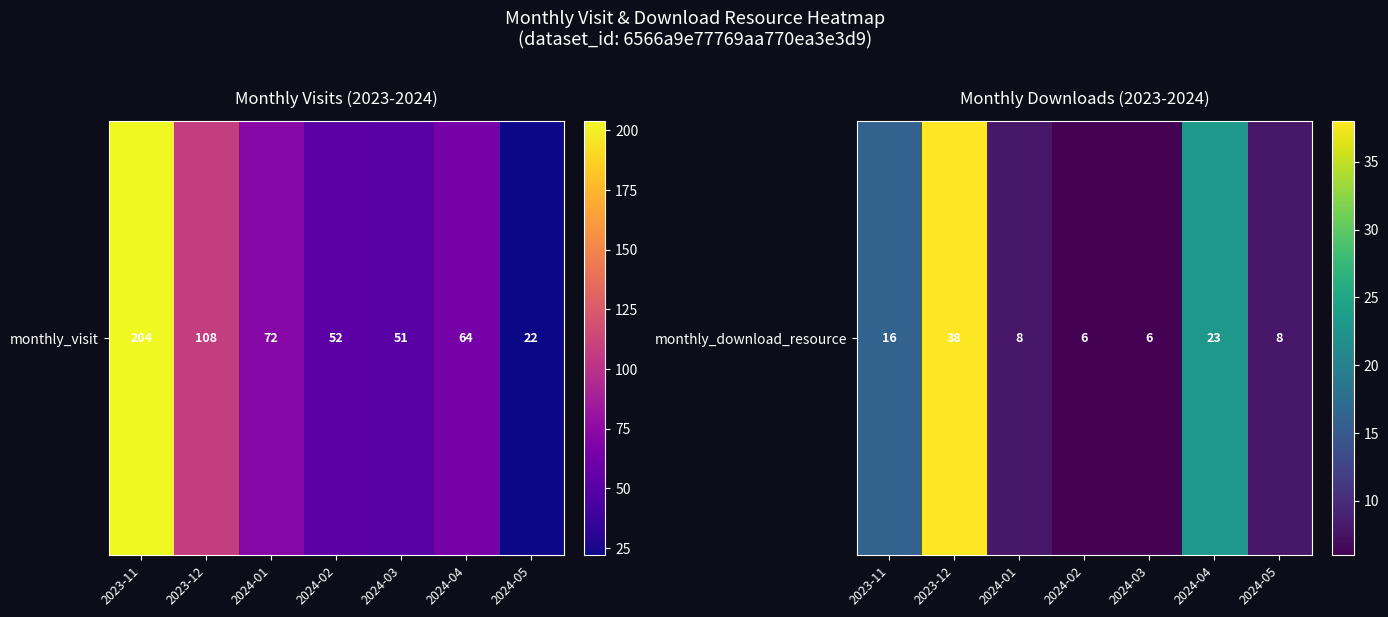

How many data points are above 8?

3